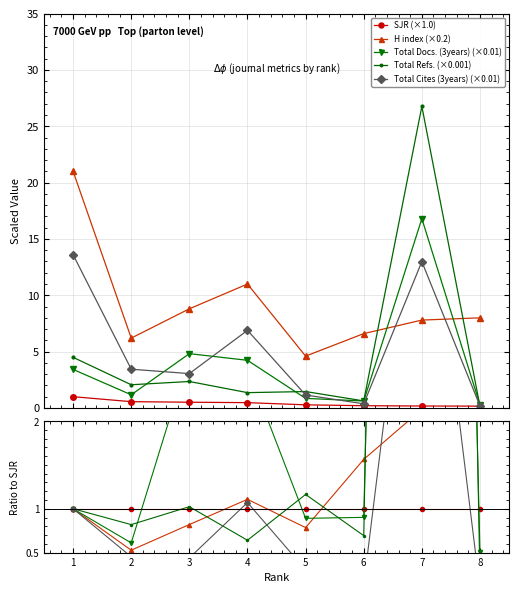

How many data points in Total Cites (3years) are less than 3?

3